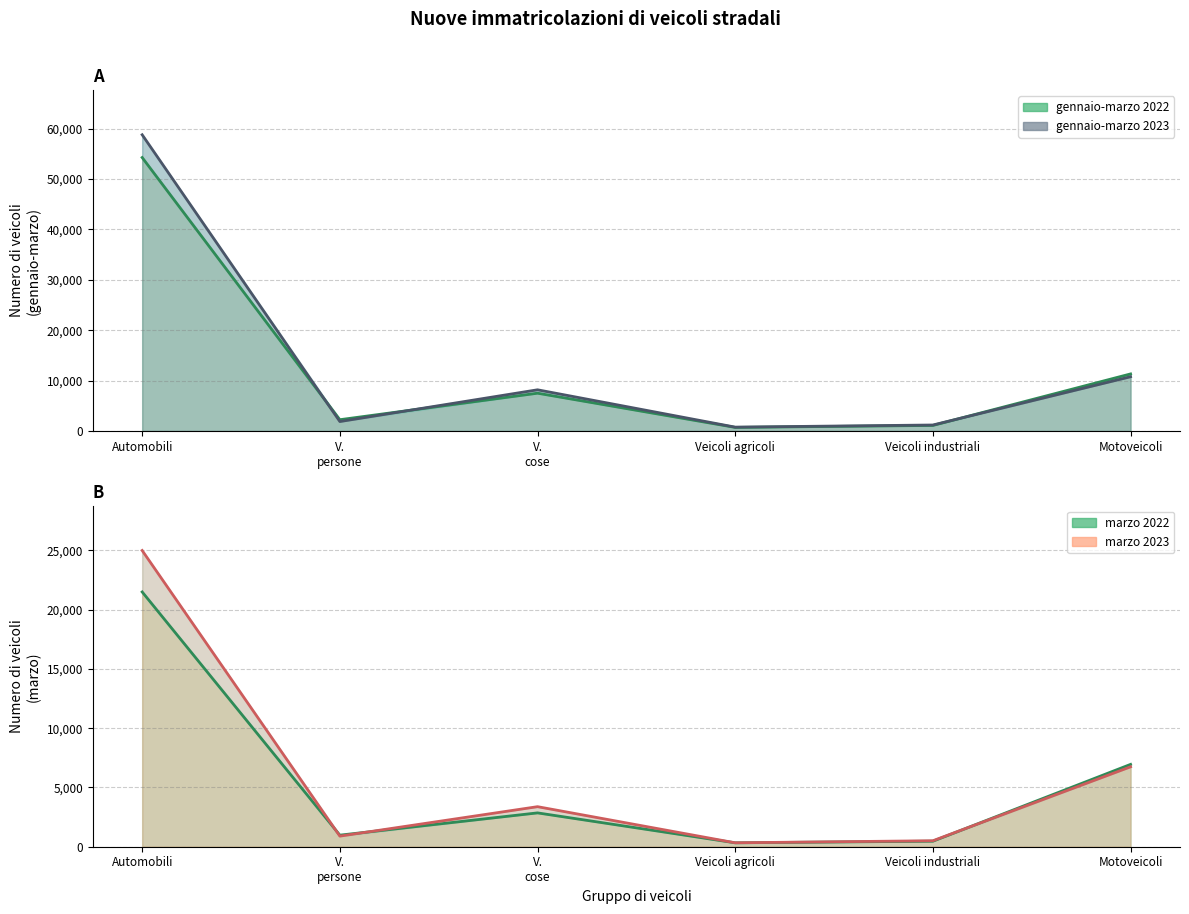

Does the chart display data point markers on the line(s)?

No